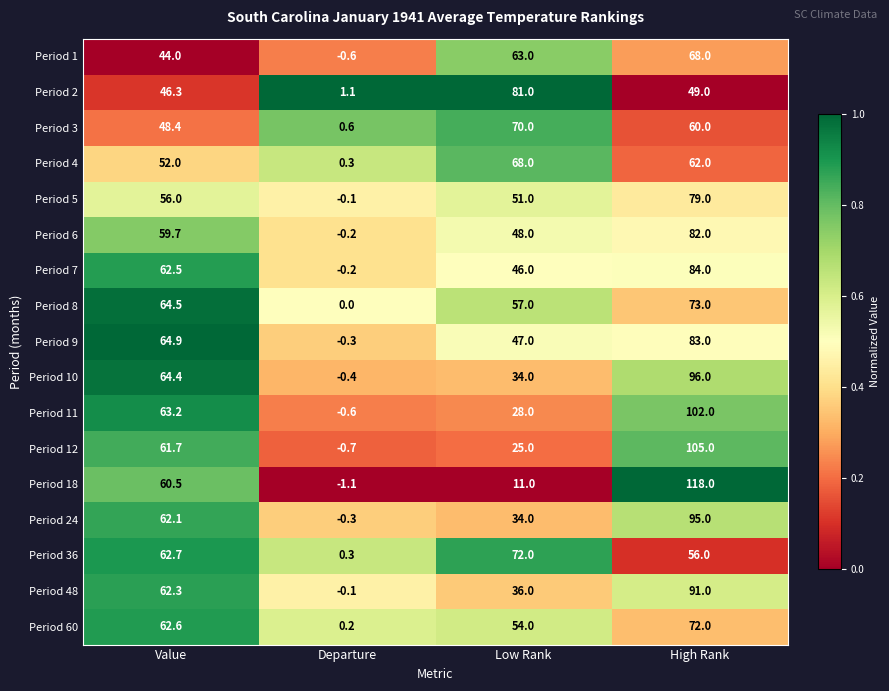

What is the difference between the highest and lowest values at Value?

20.9